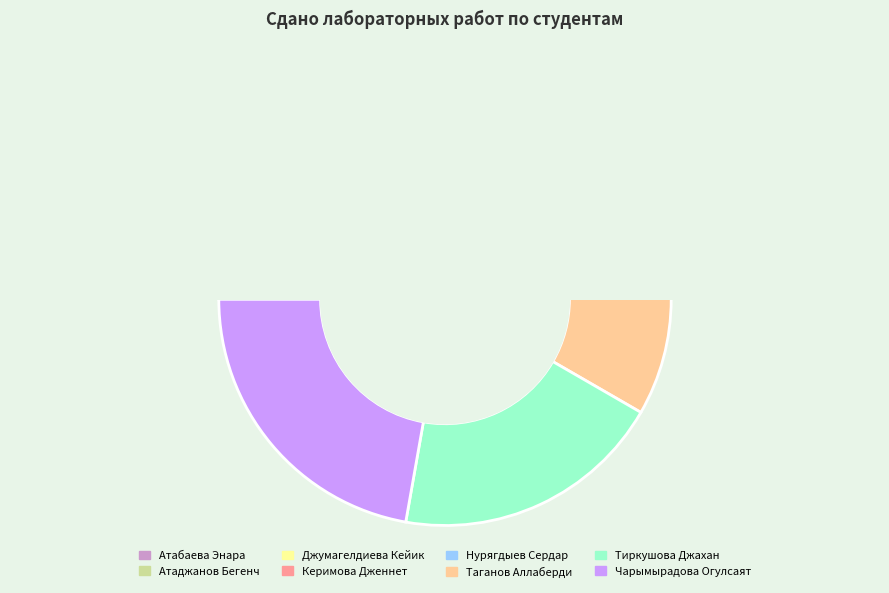

The Тиркушова Джахан slice represents 19% of the pie. True or false?

True